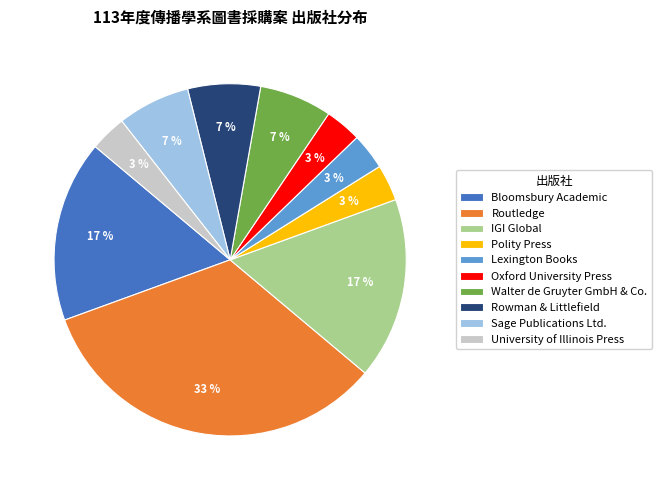

To the nearest percent, what portion does Routledge represent?

33%